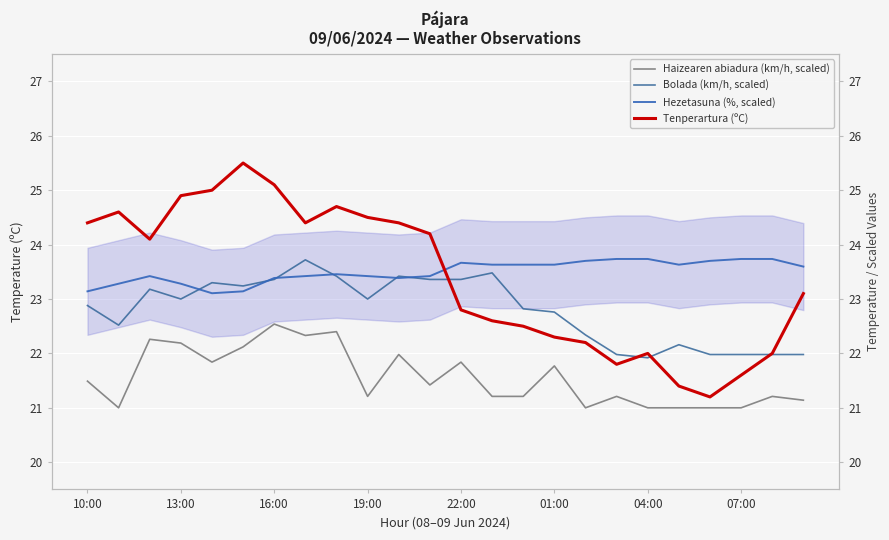

How many interior local peaks does the Haizearen abiadura (km/h, scaled) series have?

8